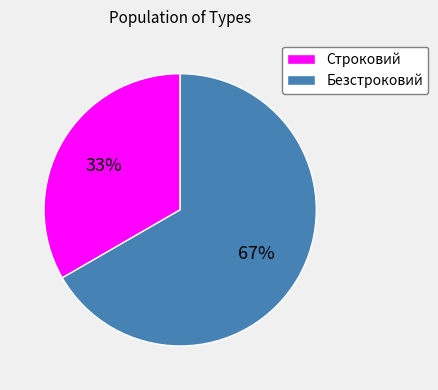

Which slice is the smallest?

Строковий